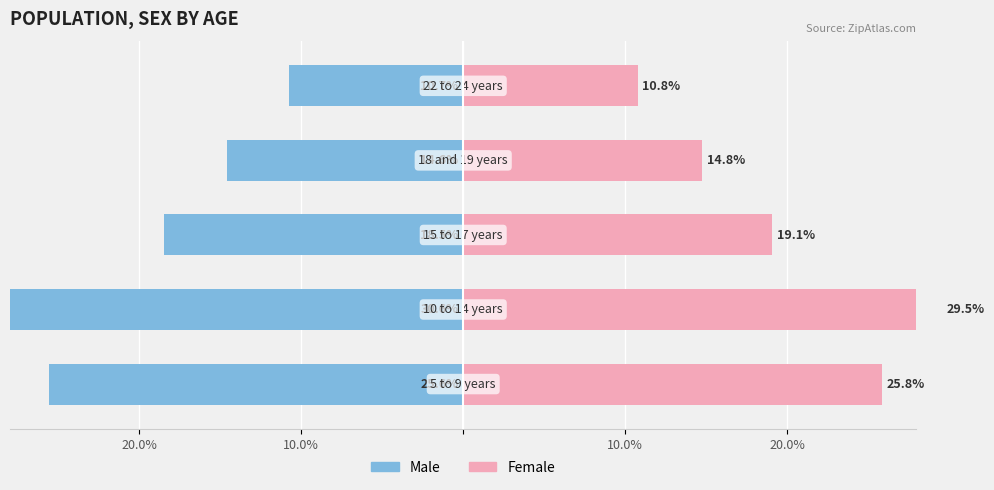

Is the value of Female at 20.0% greater than the value of Male at 20.0%?

Yes